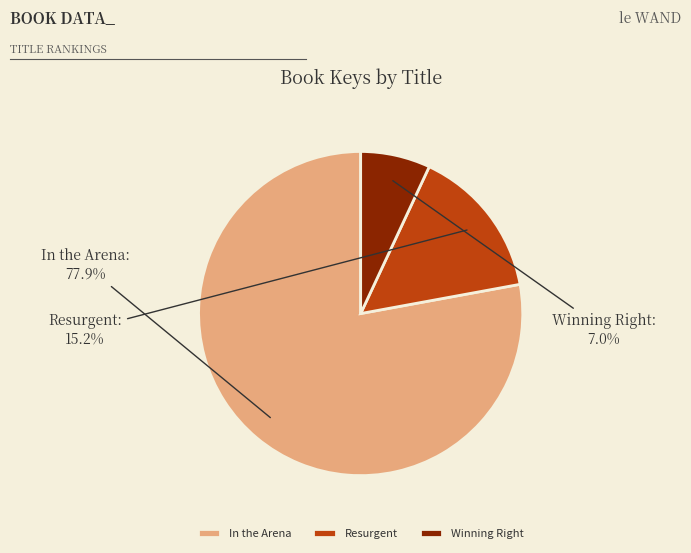

True or false: In the Arena accounts for 90% of the total.

False